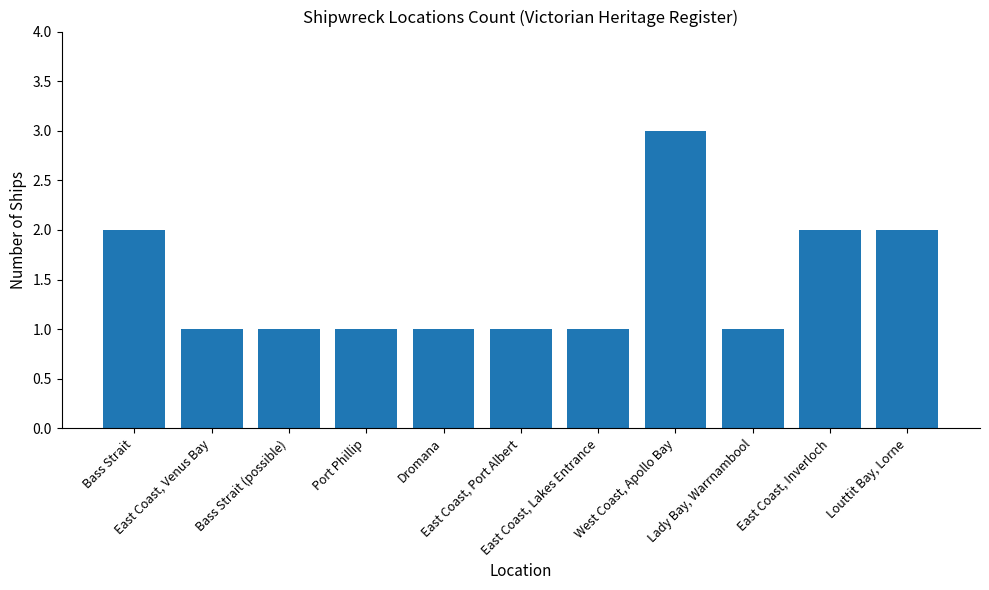

Count the values in the range 1 to 2.

10